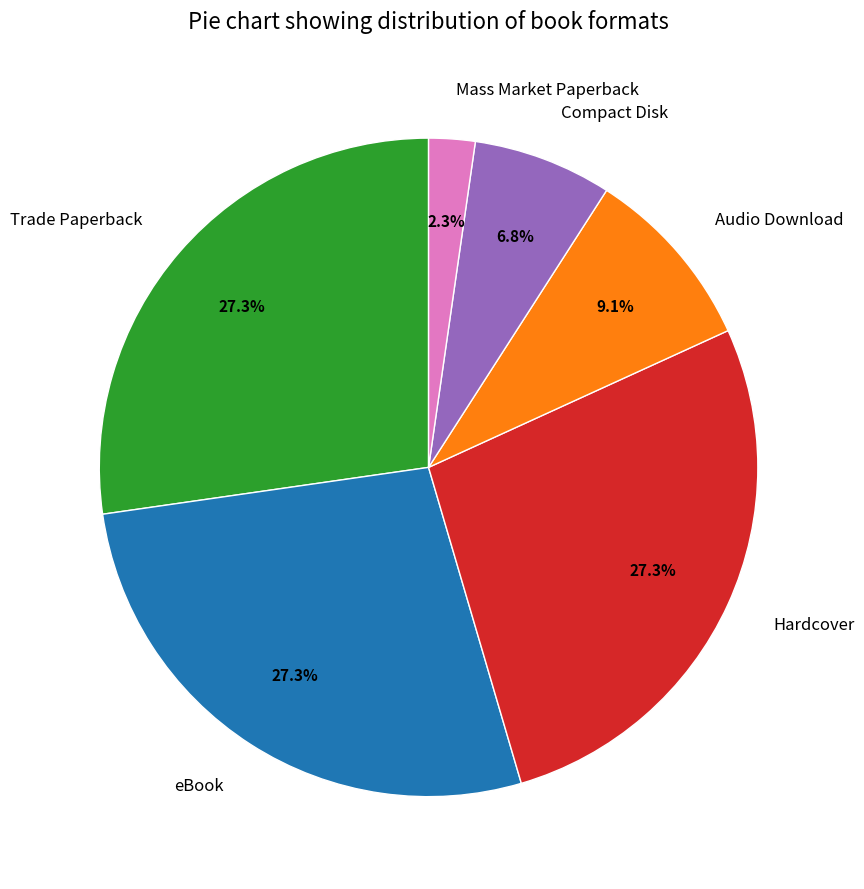

Which category has the smallest portion of the pie?

Mass Market Paperback